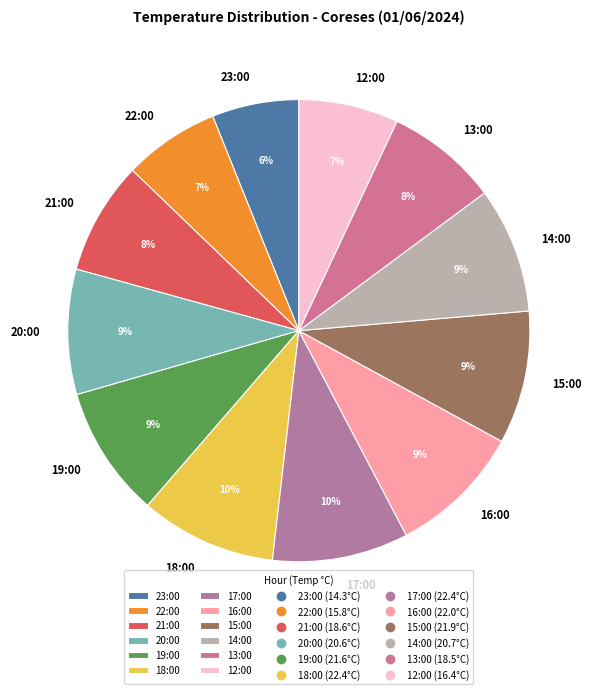

Which has a higher value, 12:00 or 14:00?

14:00